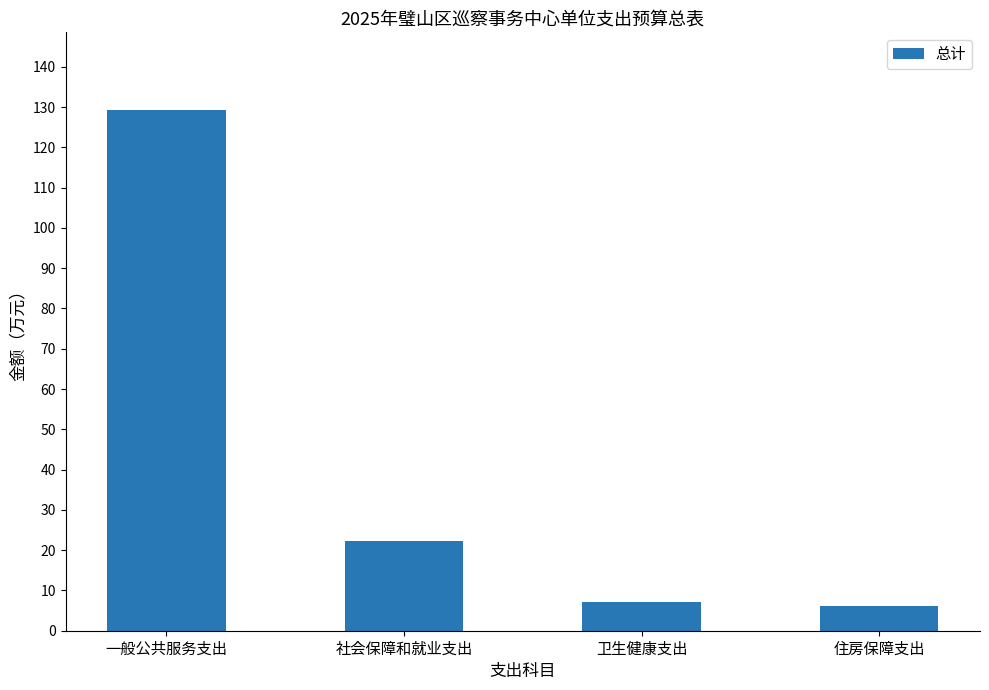

At which label is the value closest to 67?

社会保障和就业支出